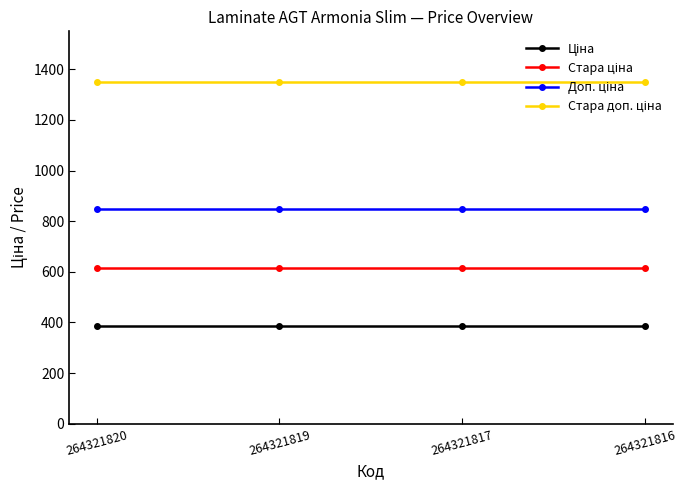

What is the total value across all series at 264321816?

3200.8